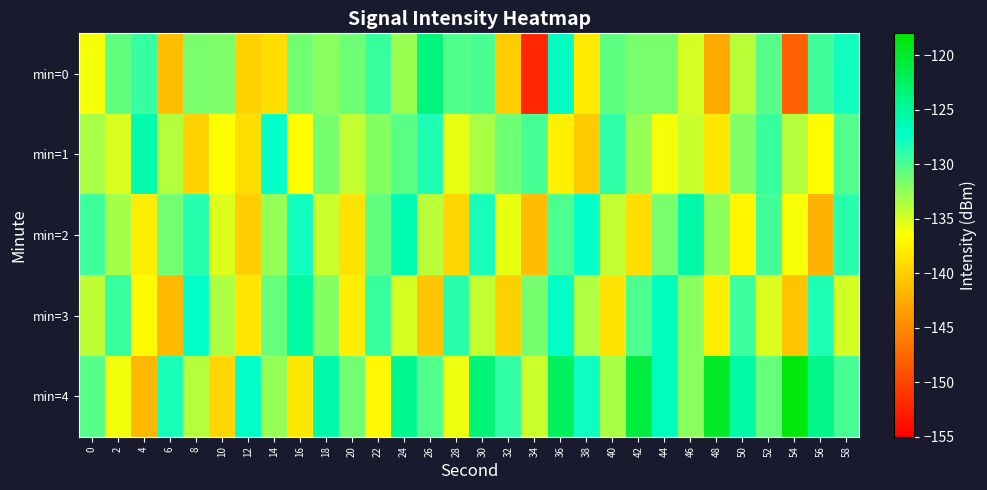

What is the difference between the highest and lowest values at 22?

7.7